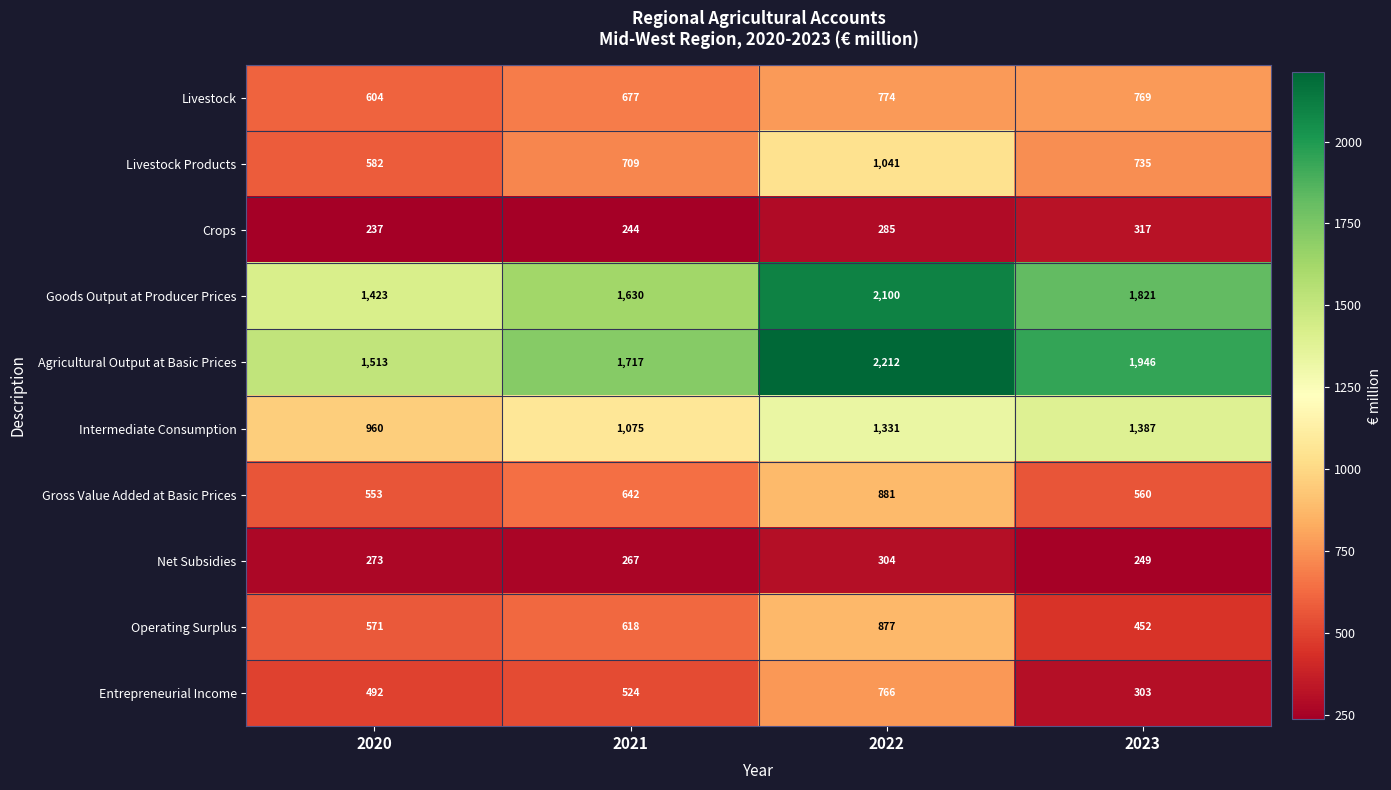

The value of Crops at 2020 is 323. True or false?

False